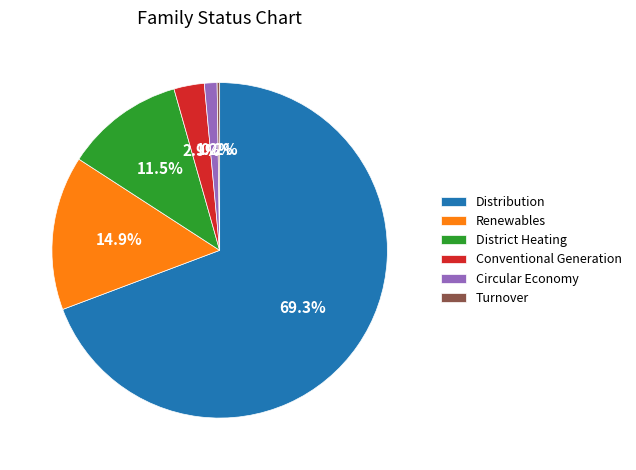

To the nearest percent, what is the difference between the largest and smallest slice percentages?

69%